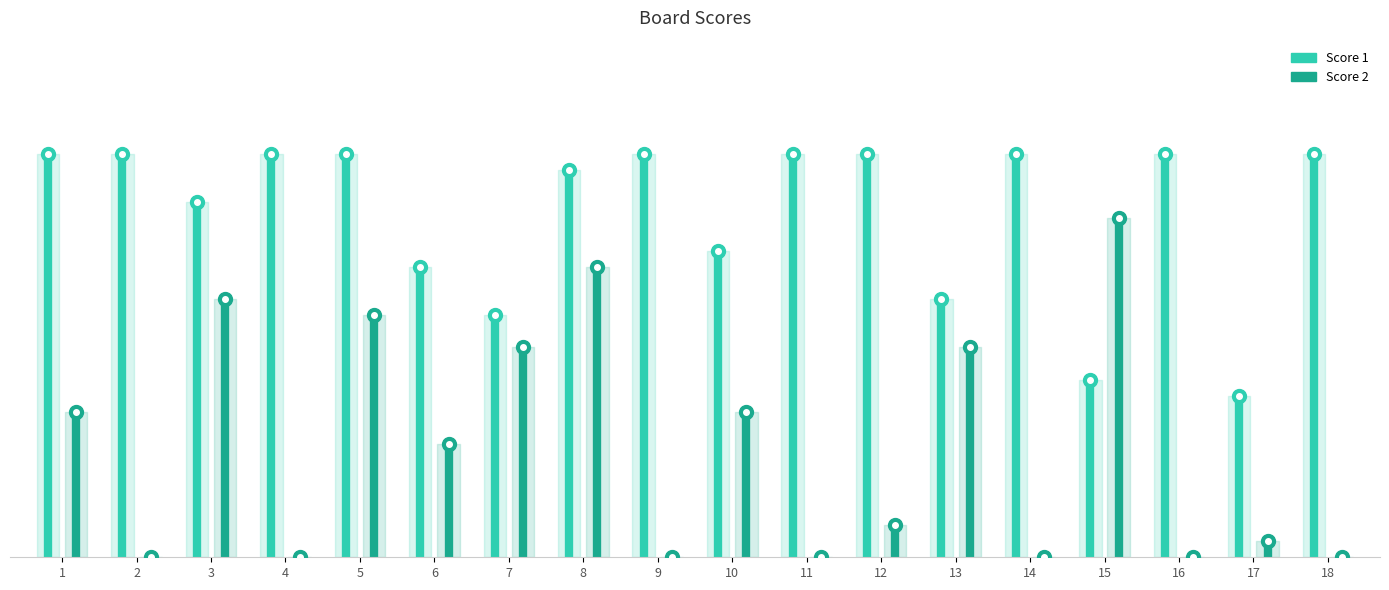

Is it true that Score 1 equals 25 at 2?

True